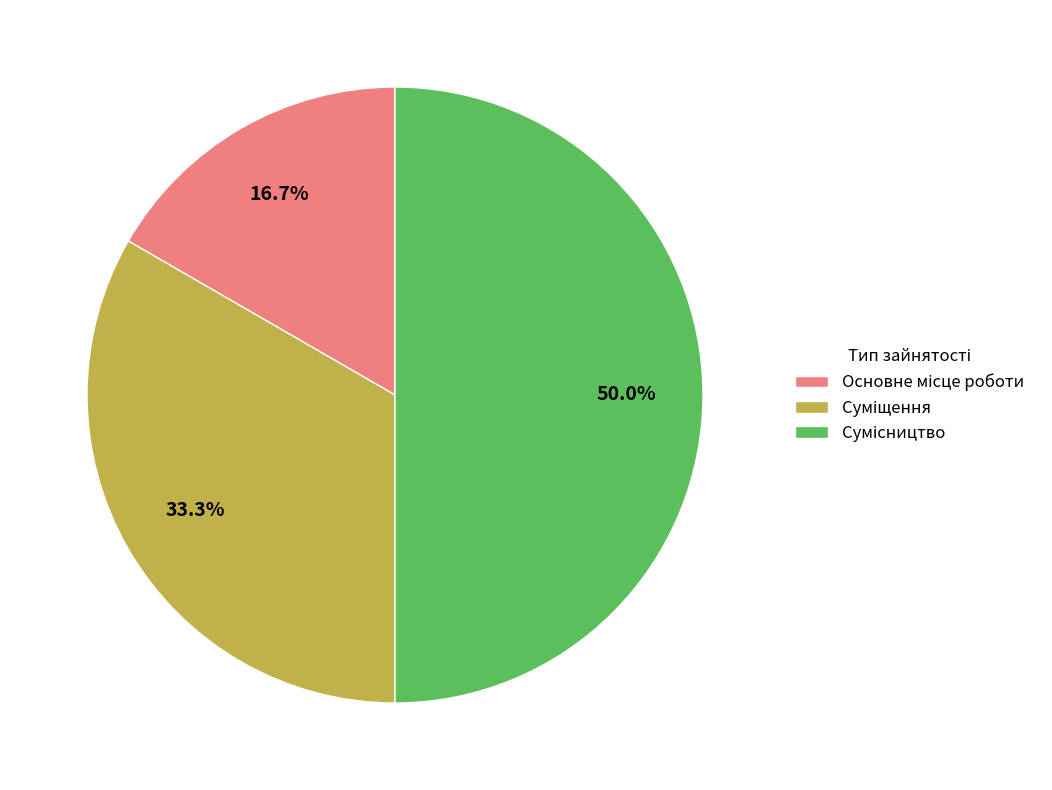

Count the number of slices in the pie.

3